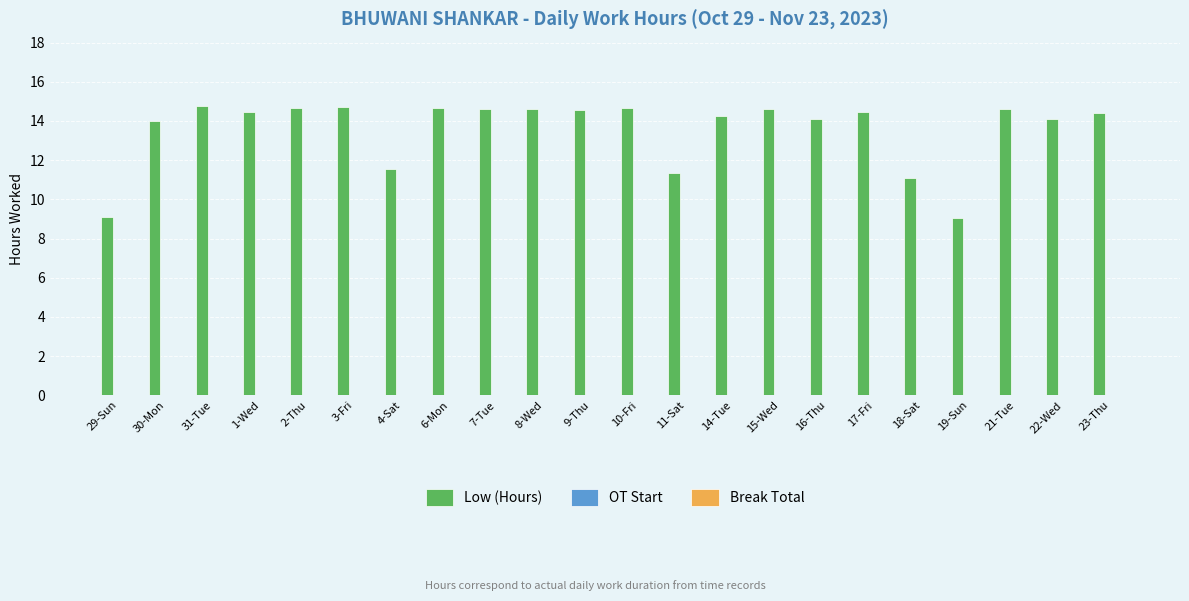

Is it true that the value at 15-Wed is 14.6?

True